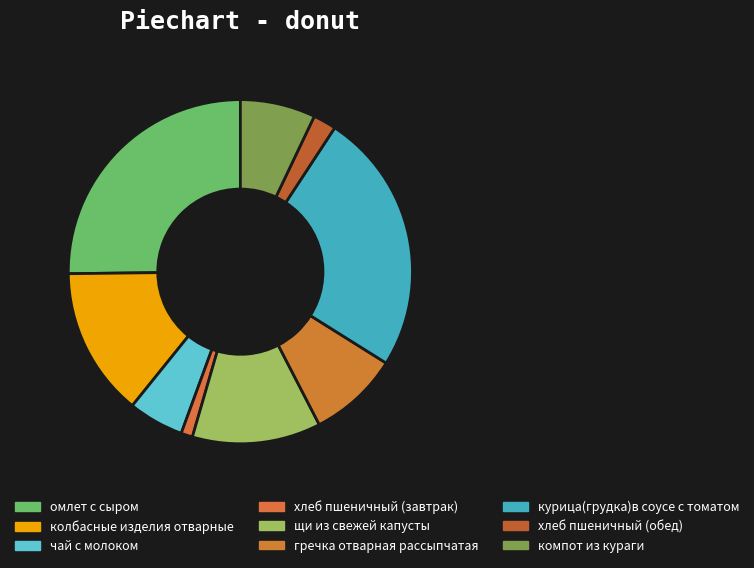

To the nearest percent, what is the difference between the омлет с сыром and хлеб пшеничный (обед) slice percentages?

23%